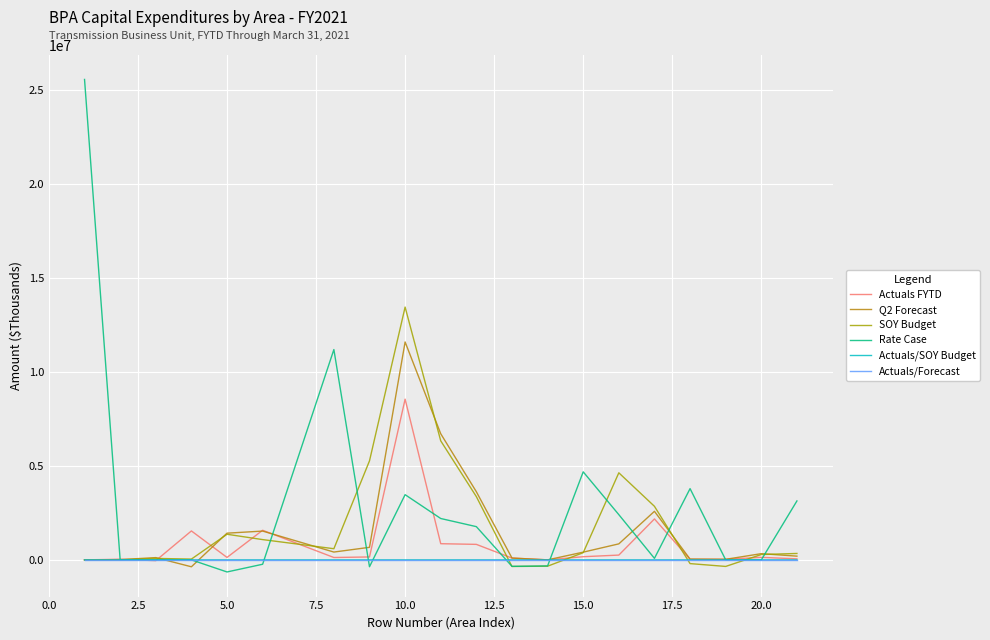

At which category is the sum across all series the highest?

10.0